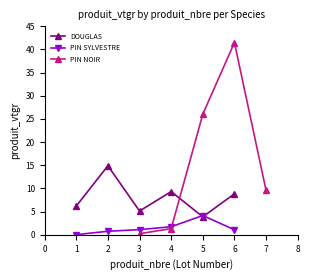

The DOUGLAS series shows 9.3 at 4. True or false?

True